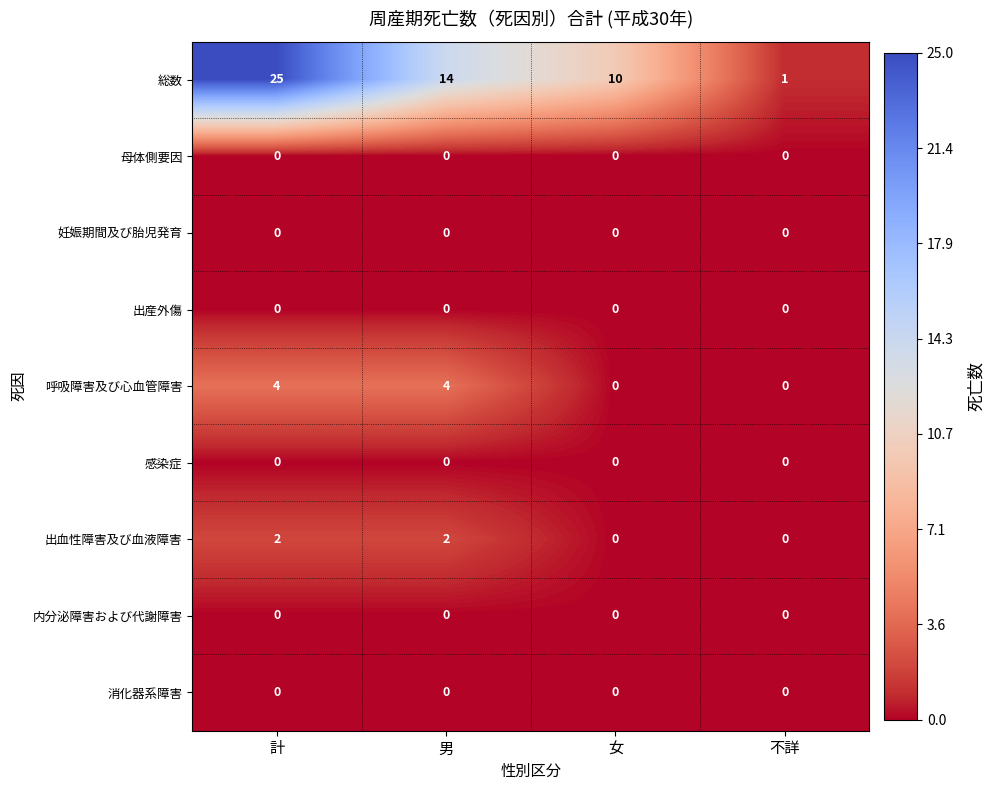

How many data points in 呼吸障害及び心血管障害 are less than 4?

2